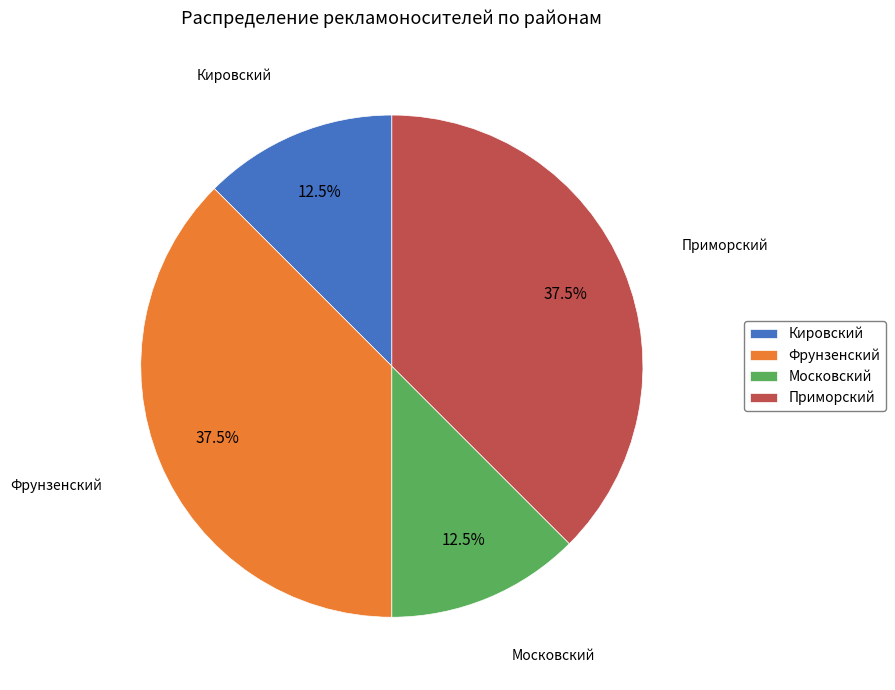

Does Приморский represent more than half of the total?

No